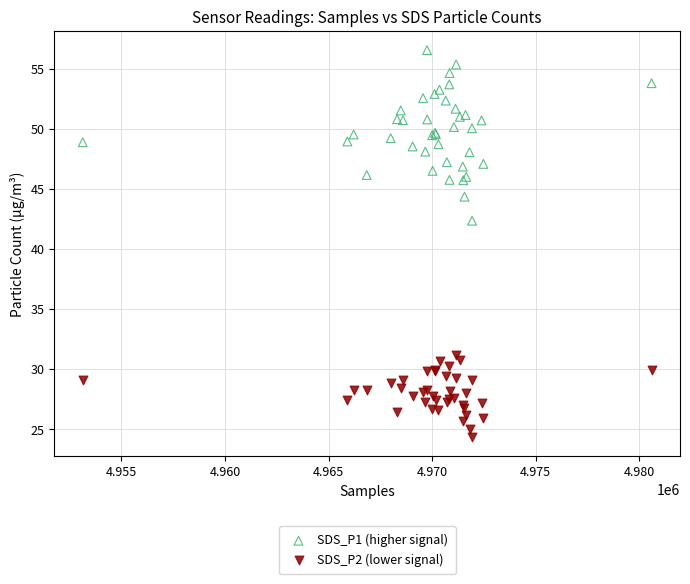

Which series has the widest spread of Y values?

SDS_P1 (higher signal)